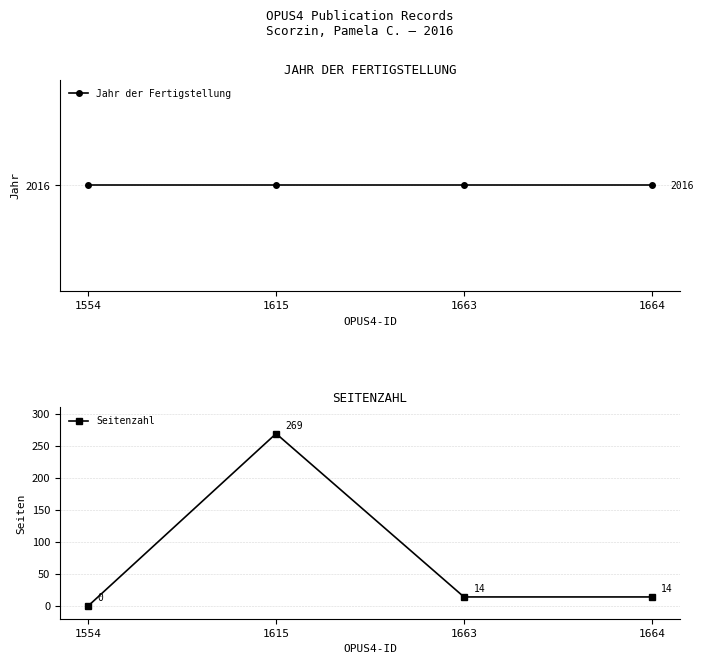

True or false: Jahr der Fertigstellung has more than 2 interior local peaks.

False